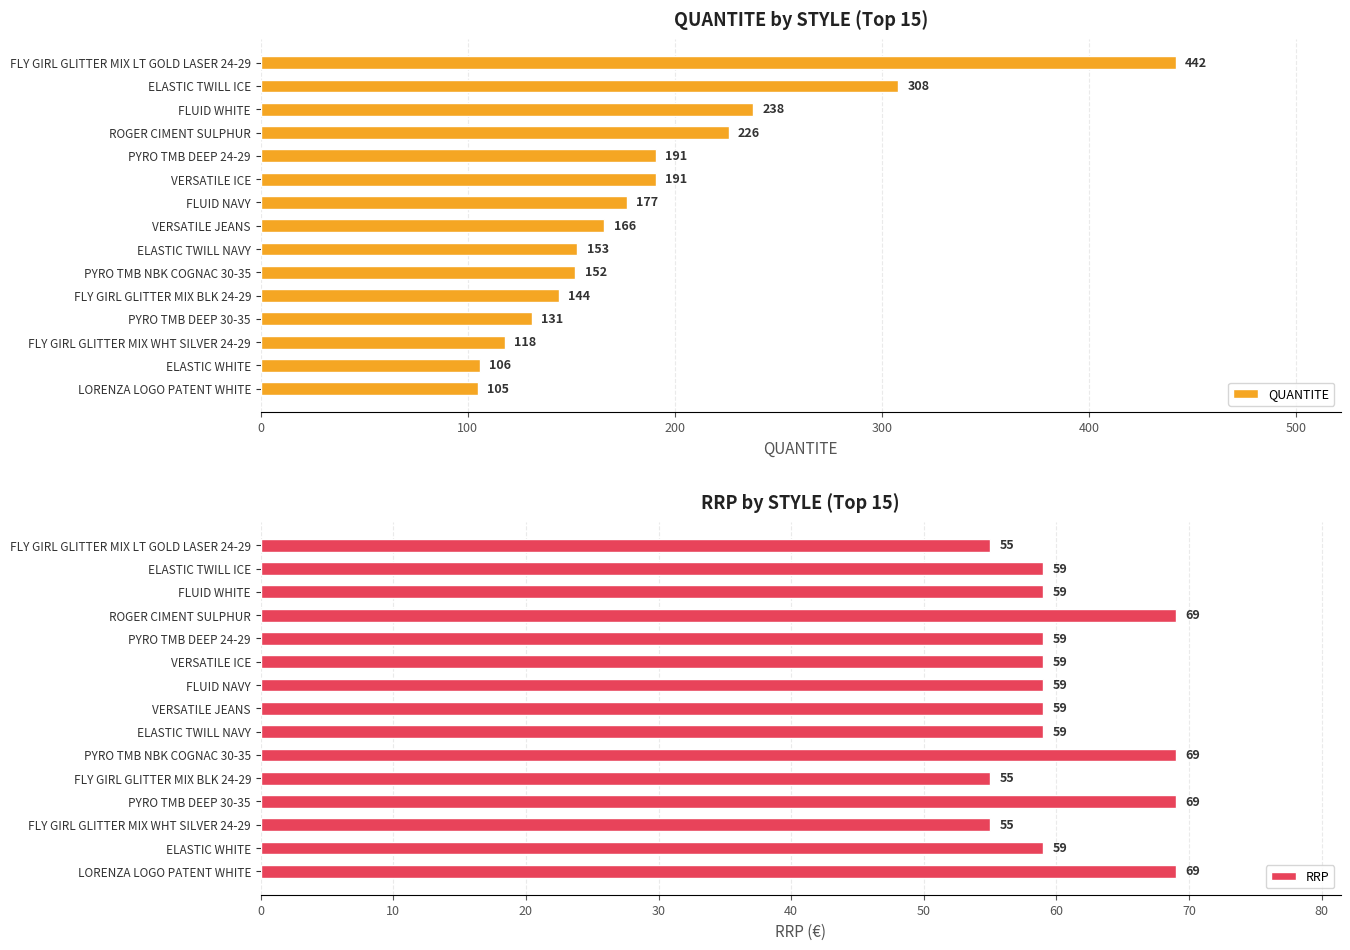

The QUANTITE series shows 356 at ROGER CIMENT SULPHUR. True or false?

False